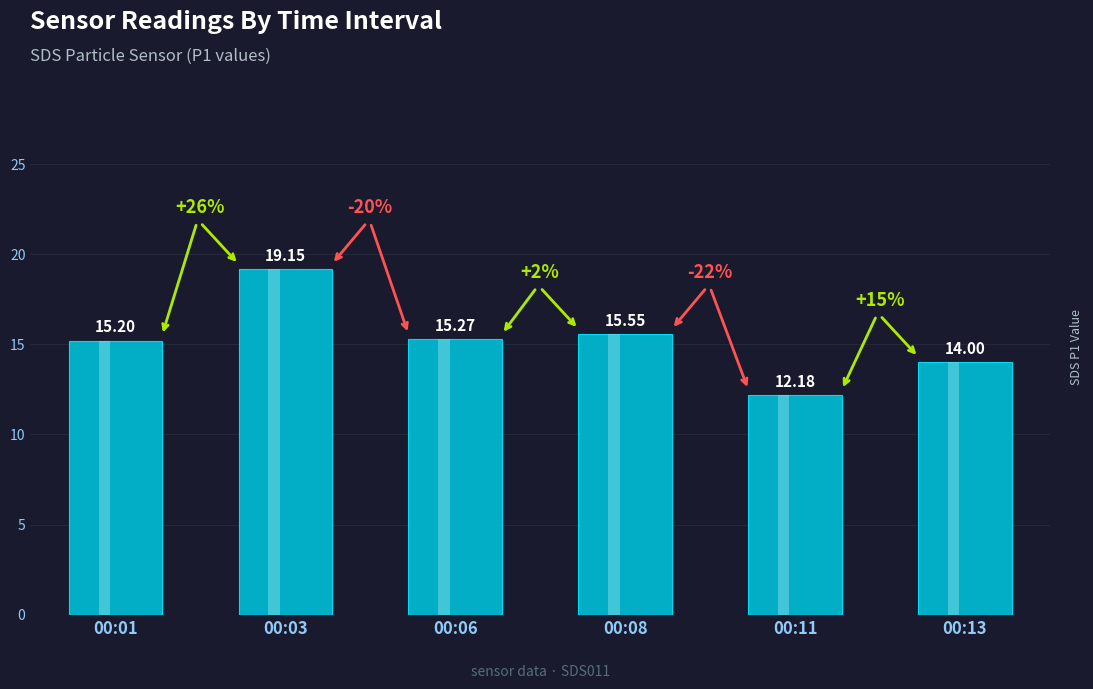

True or false: the data shows 22.5 at 00:13.

False